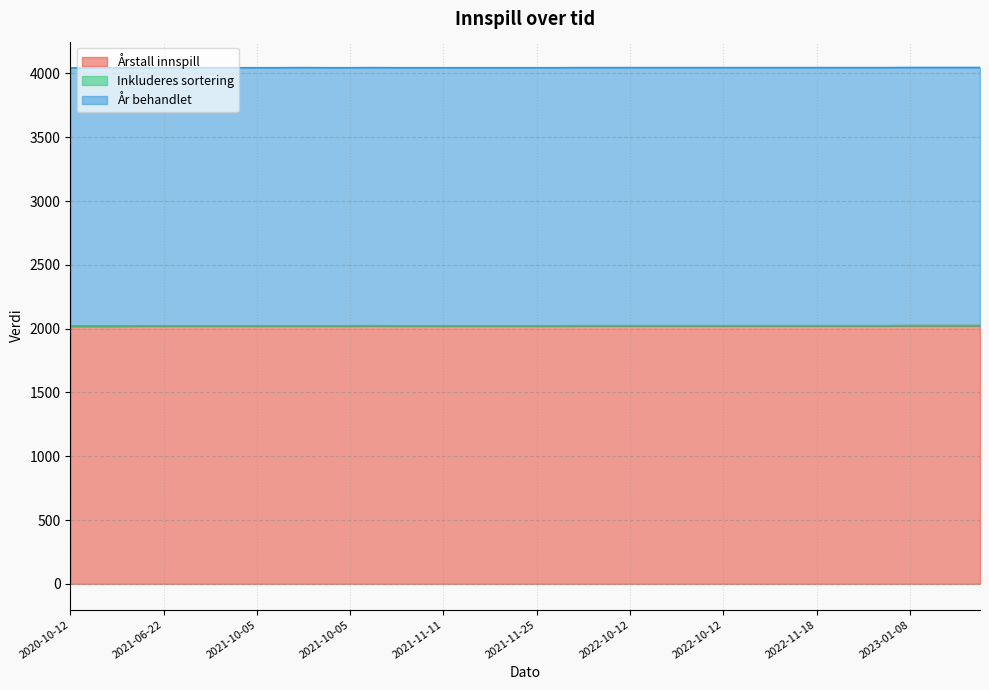

How many data points does each series have?

40